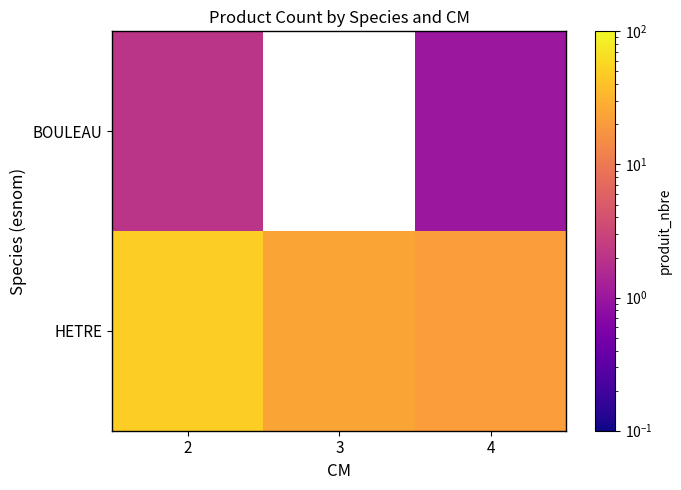

The BOULEAU series shows 0.6 at 2. True or false?

False